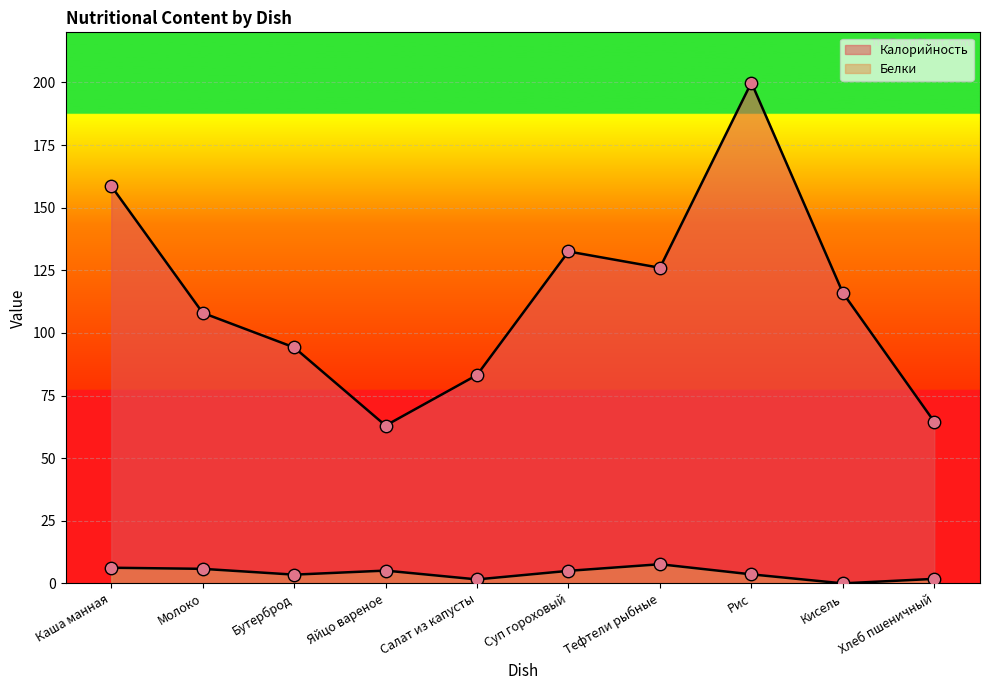

Is the value of Белки at Бутерброд greater than the value of Калорийность at Молоко?

No